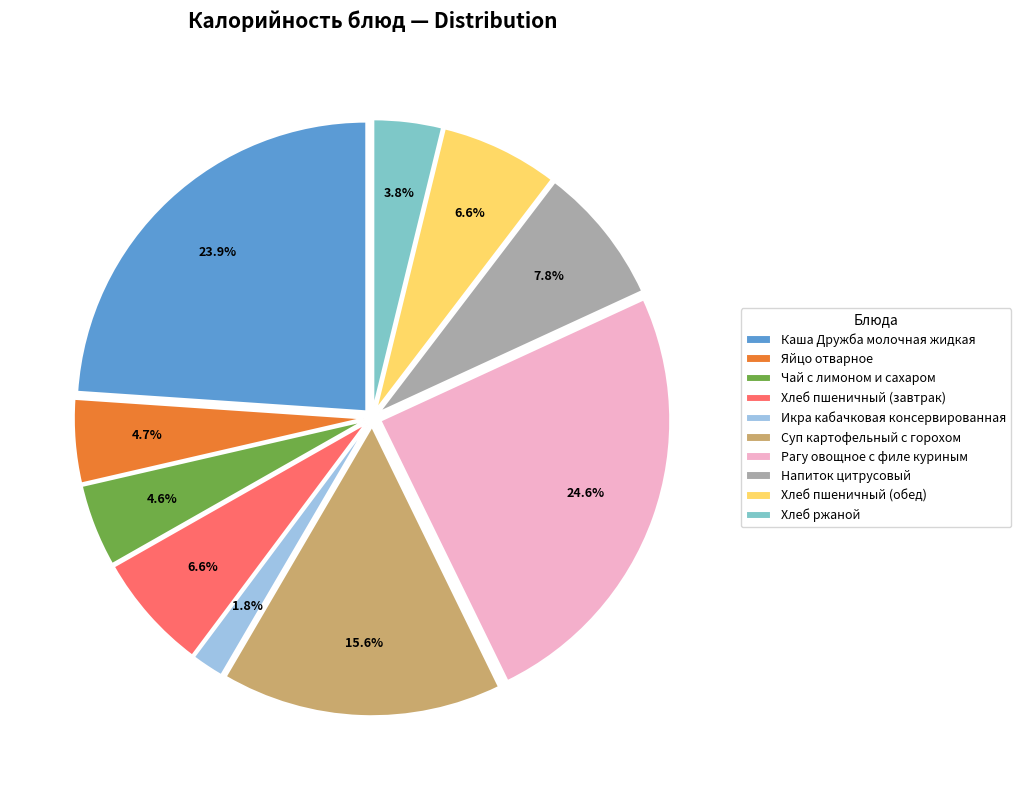

How many slices are in this pie chart?

10